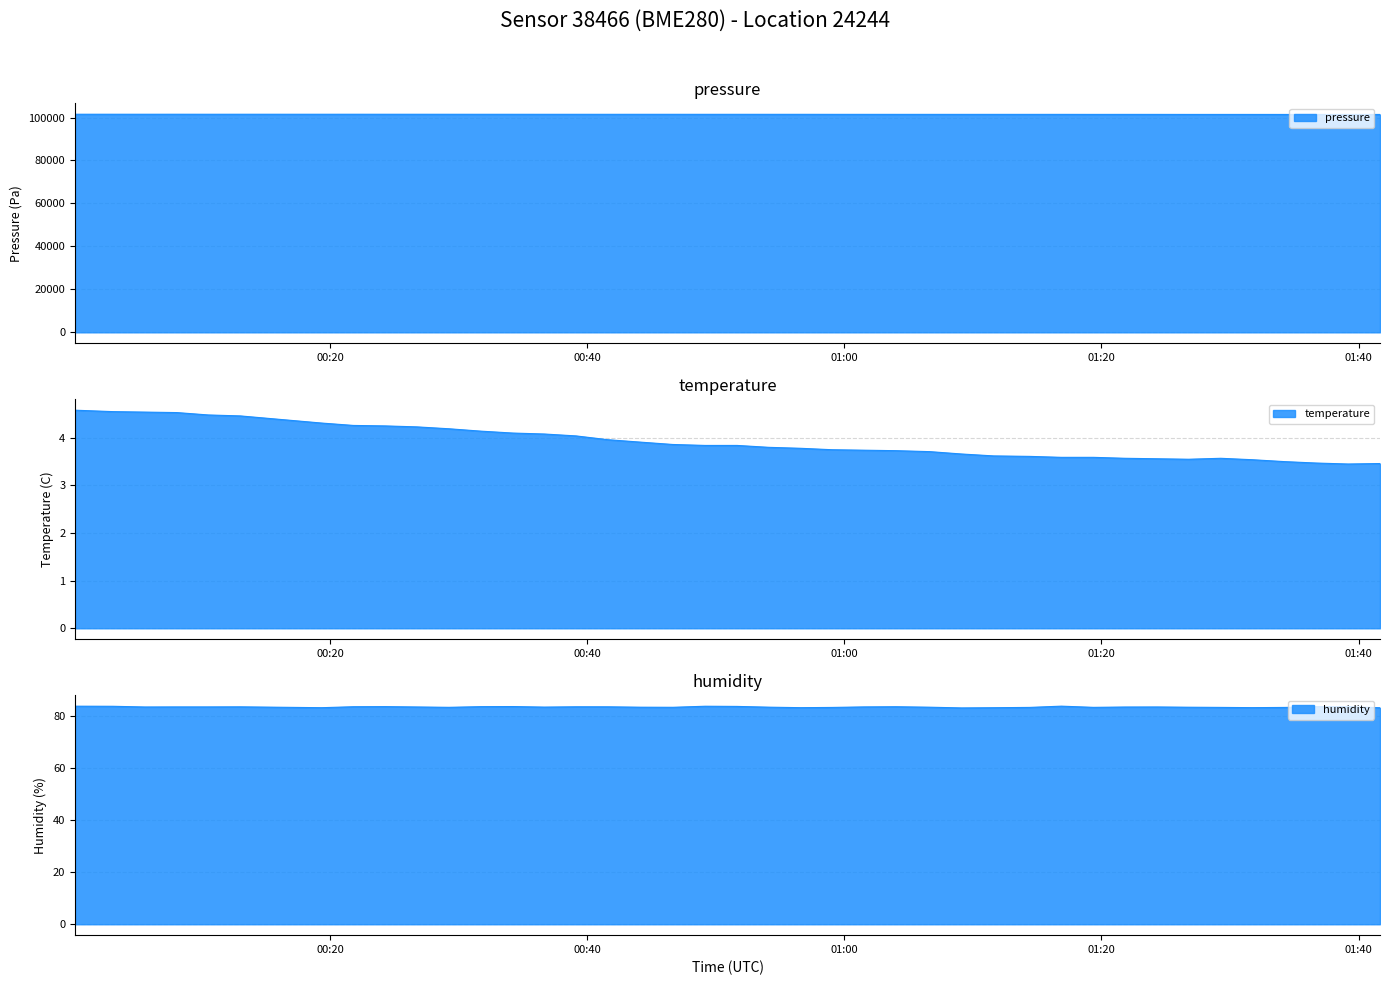

Which series has the largest total across all categories?

pressure